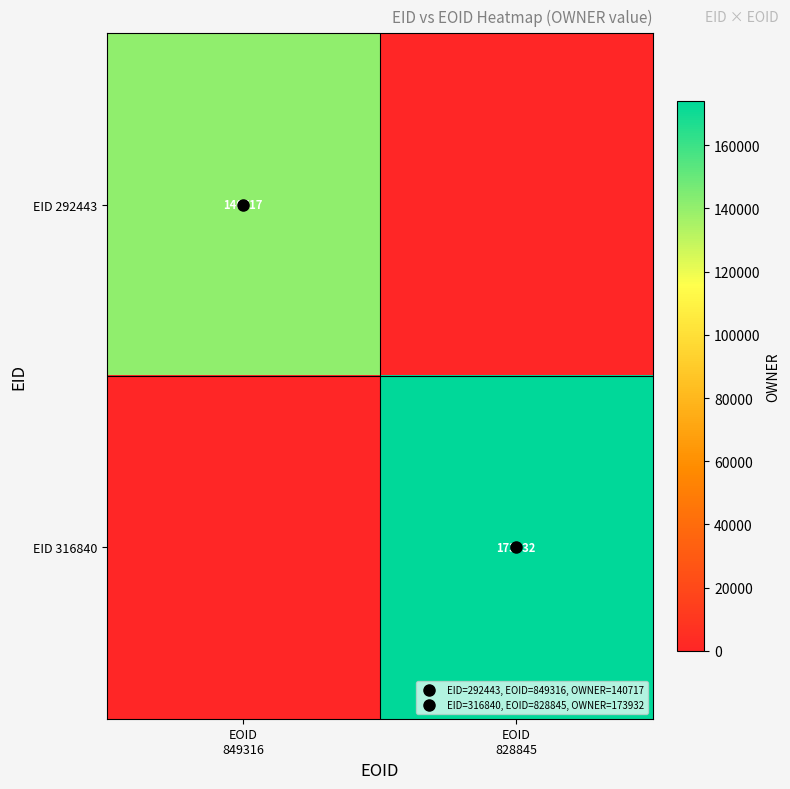

At which category does the chart reach its peak across all series?

EOID
828845